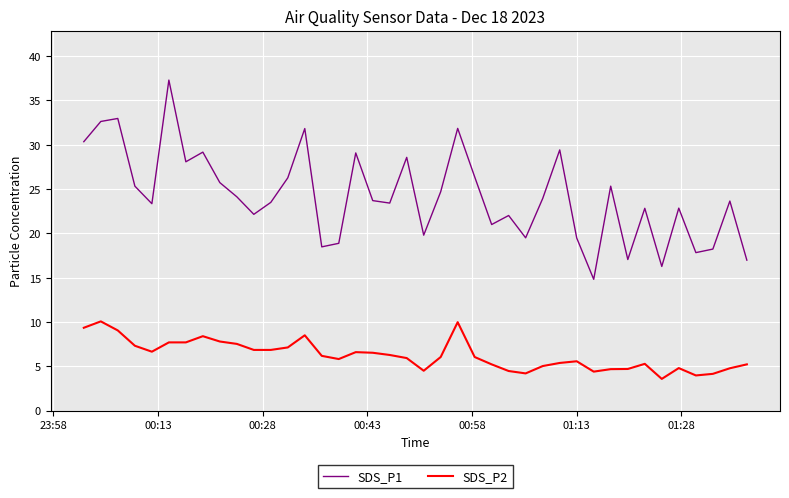

True or false: SDS_P1 has more than 2 points higher than both neighbors.

True